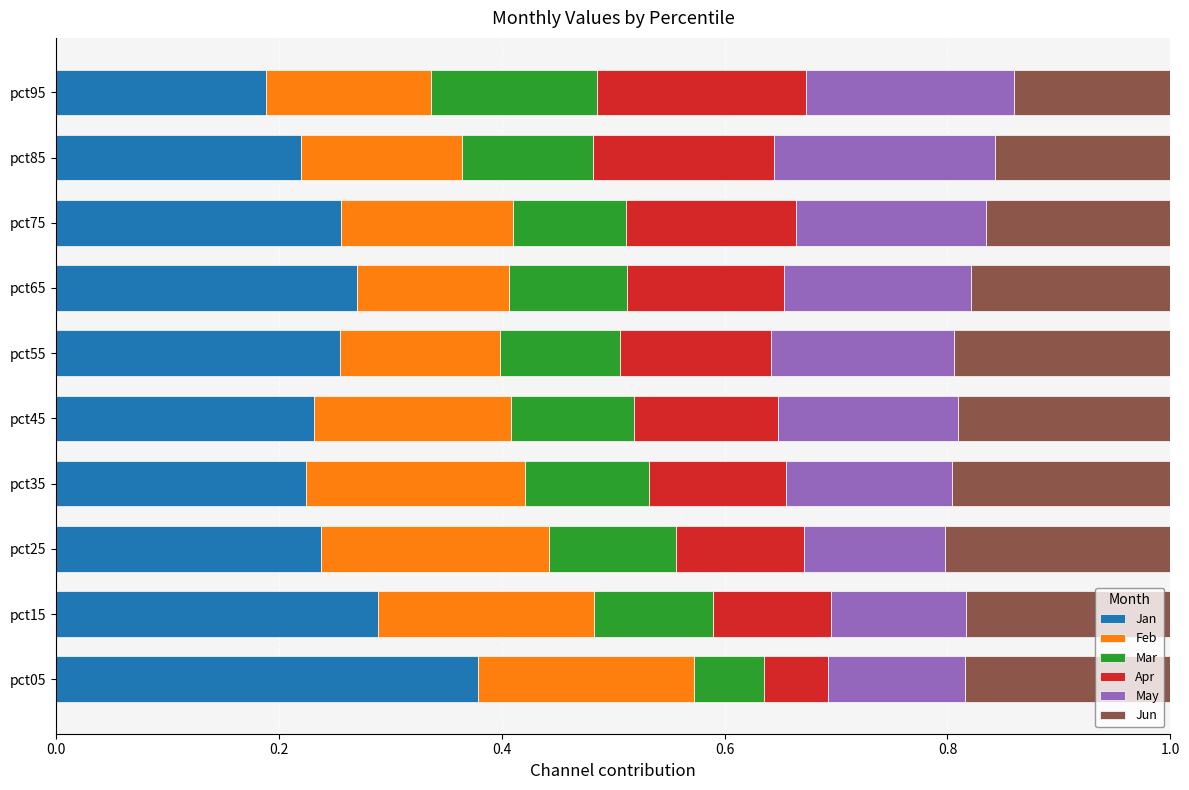

The Jan series shows 0.2 at pct95. True or false?

True